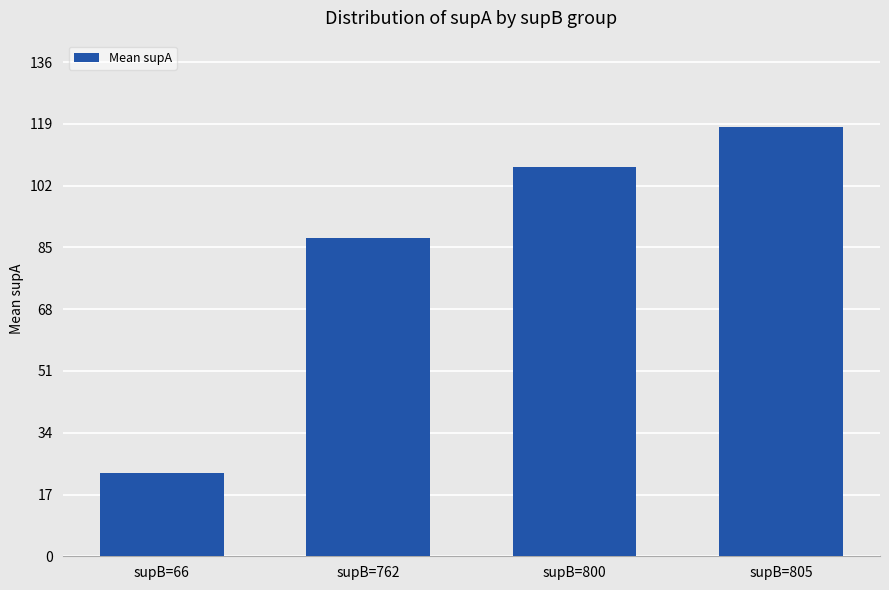

Between supB=762 and supB=805, which is larger?

supB=805